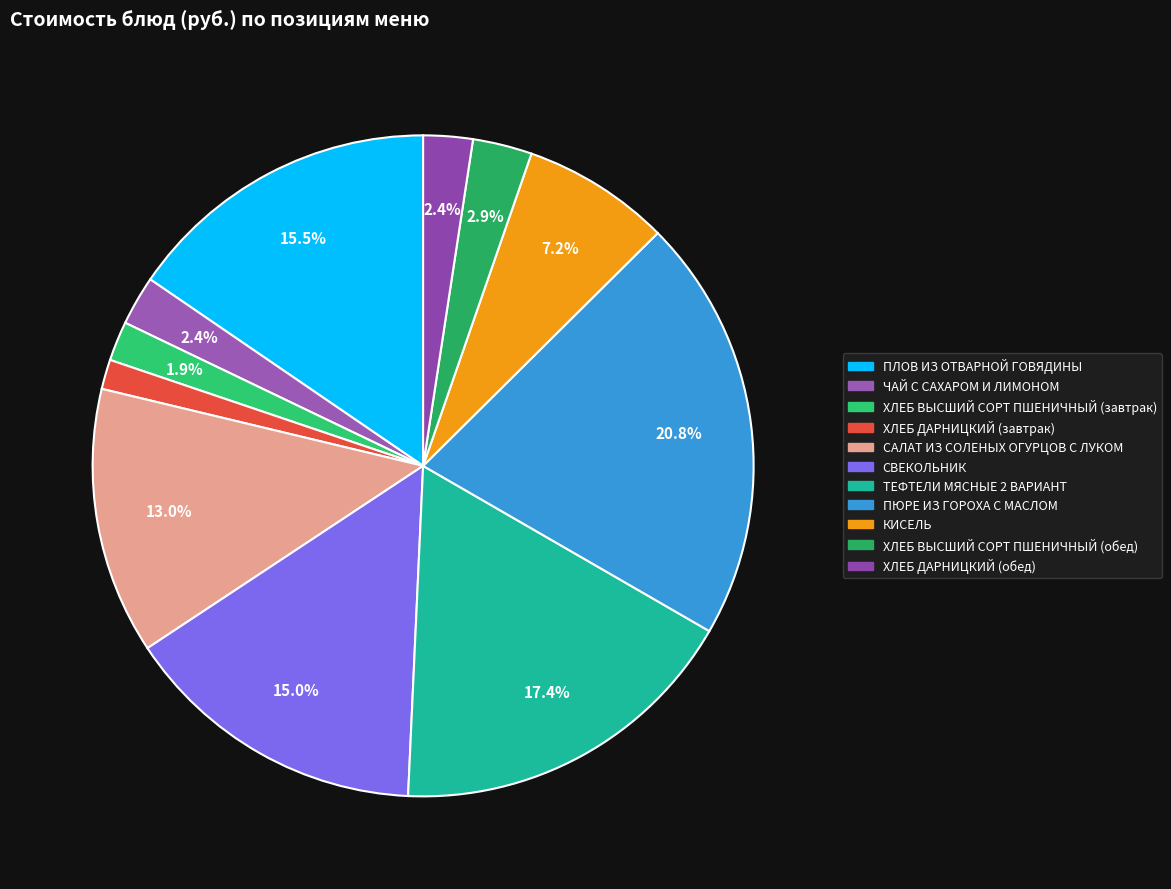

Which slice is the smallest?

ХЛЕБ ДАРНИЦКИЙ (завтрак)